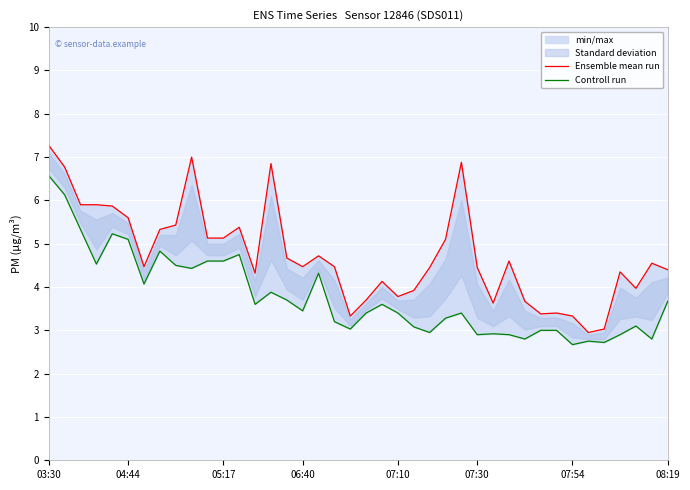

Where is the first local maximum for Ensemble mean run?

9